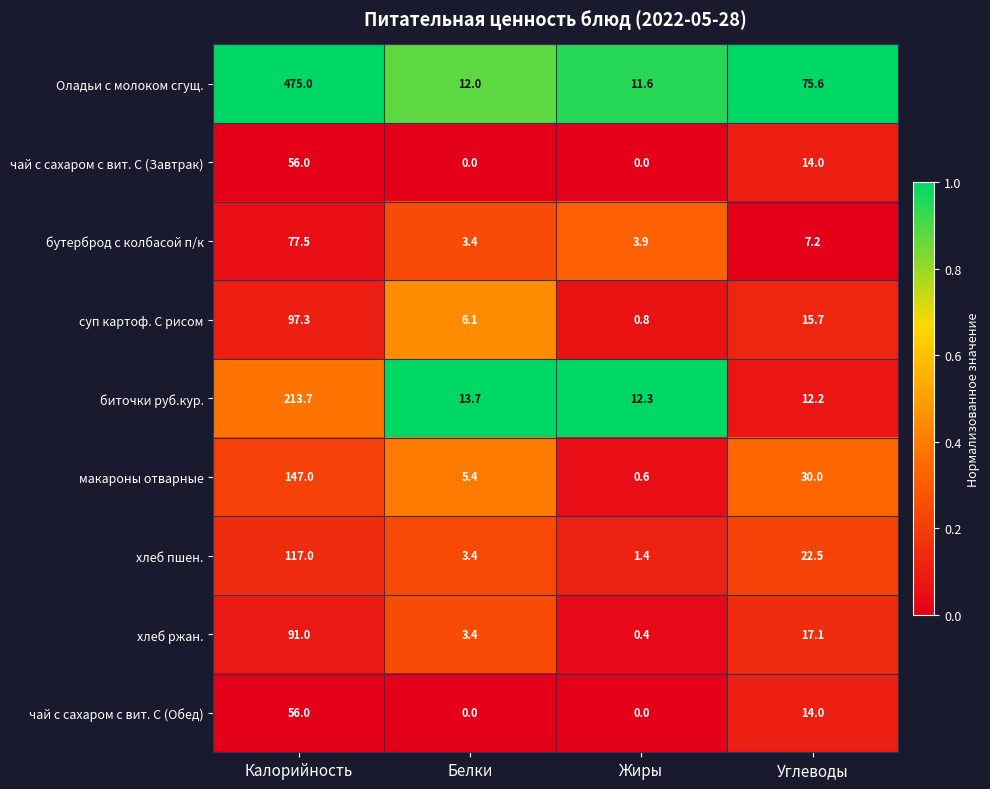

Is it true that чай с сахаром с вит. С (Завтрак) equals 14.0 at Углеводы?

True